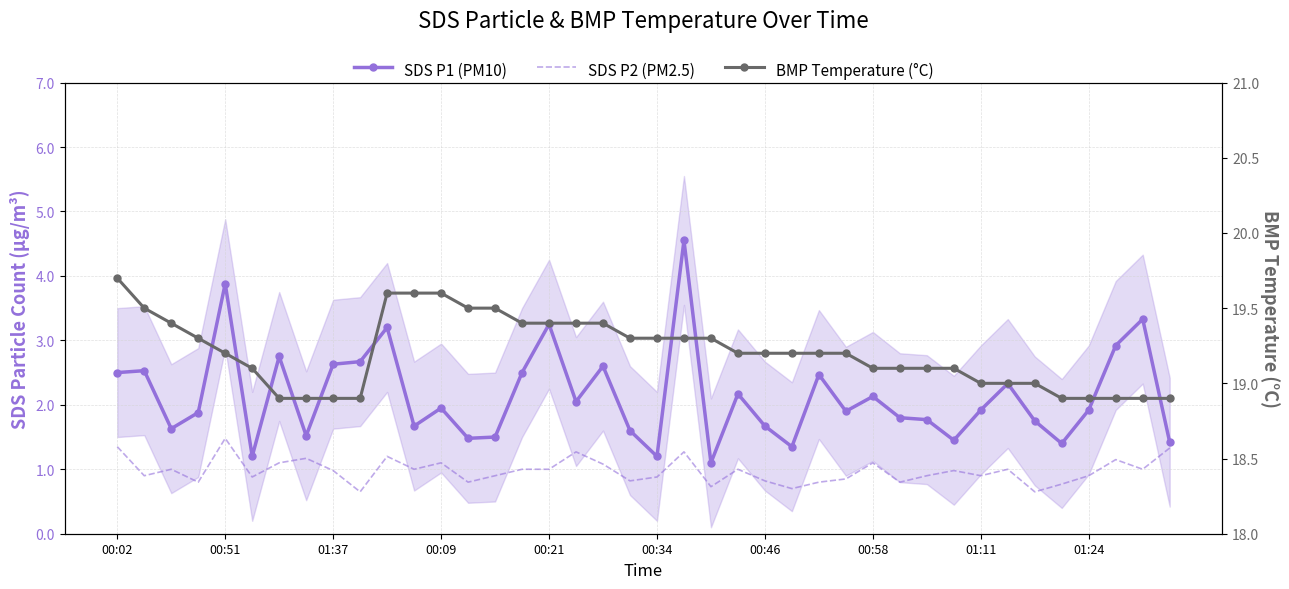

True or false: SDS P1 (PM10) and SDS P2 (PM2.5) intersect in this chart.

False